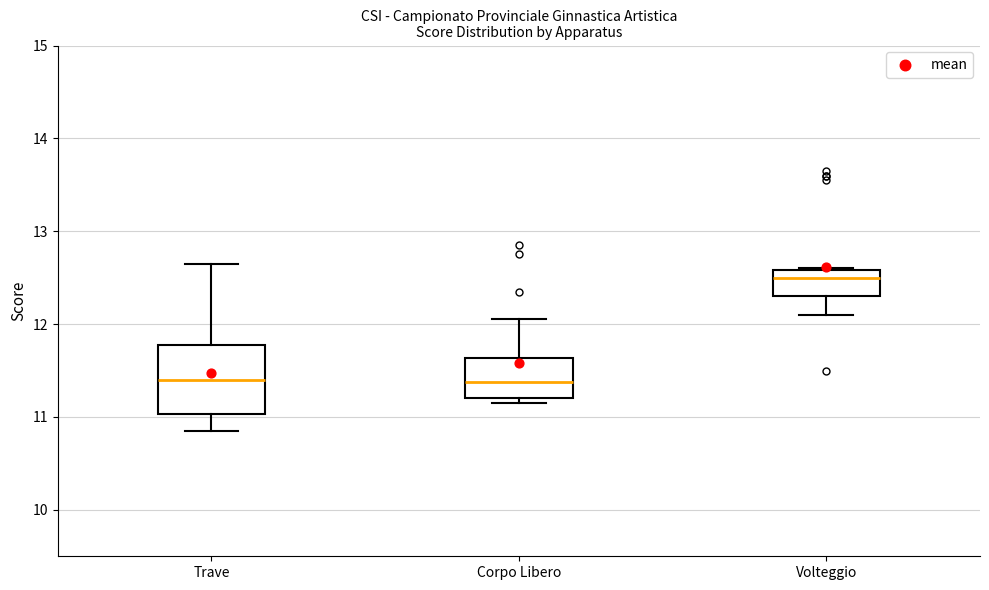

Where does the median line of the box for Corpo Libero sit on the y-axis? The values are not printed on the chart, so give them approximately, as read against the axis.

11.4